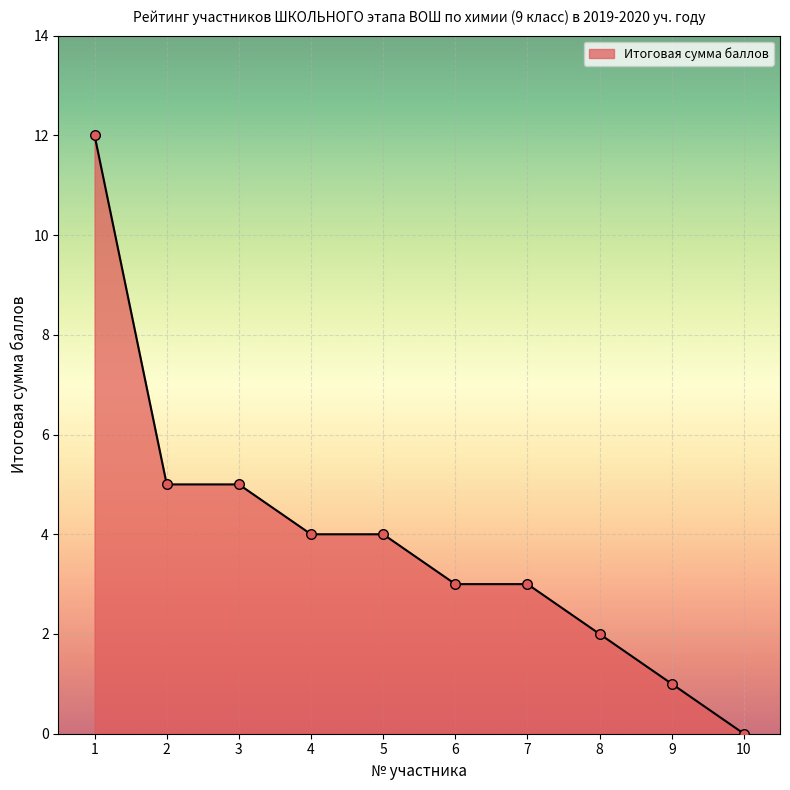

Approximately how many times larger is the value at 6 compared to 7?

1.0